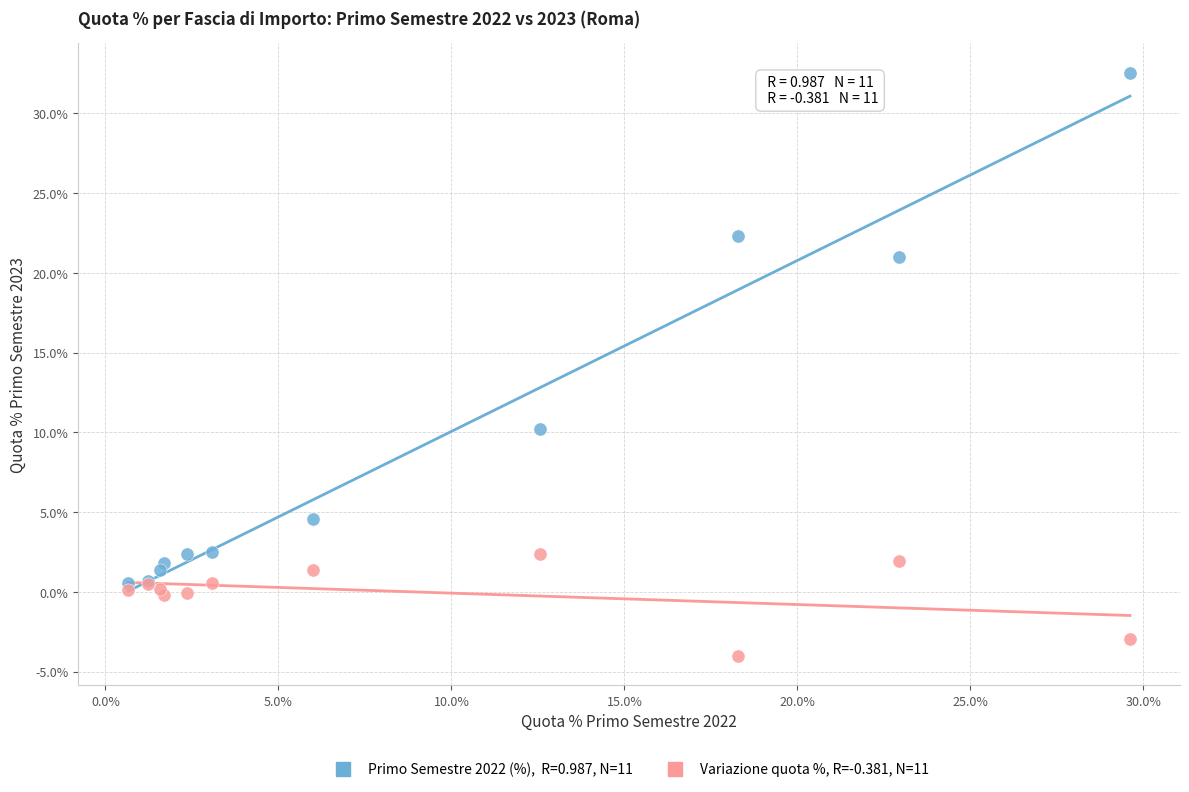

Across all series, what Y value is closest to 14?

10.2